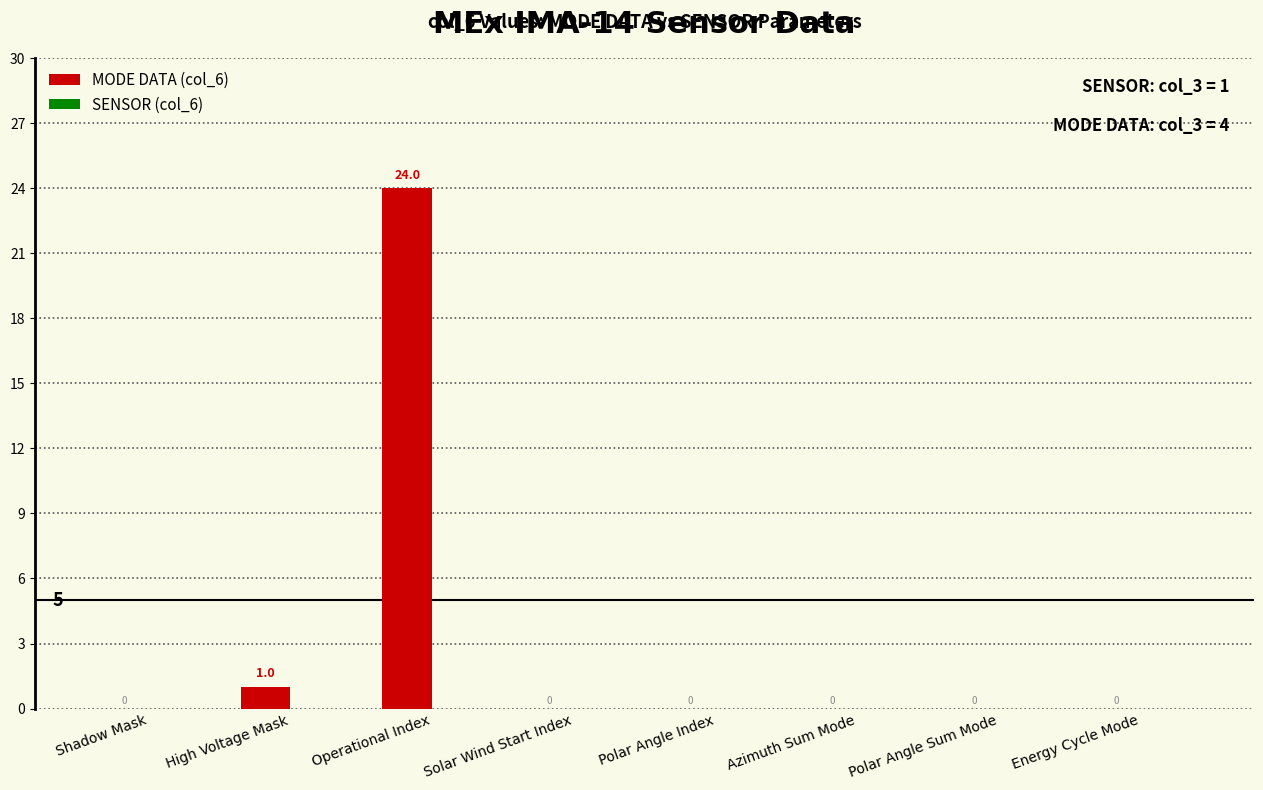

At which category does the chart reach its peak across all series?

Operational Index